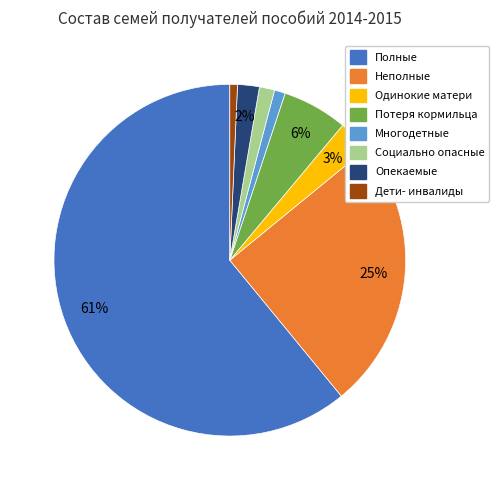

What is the largest slice in the pie chart?

Полные